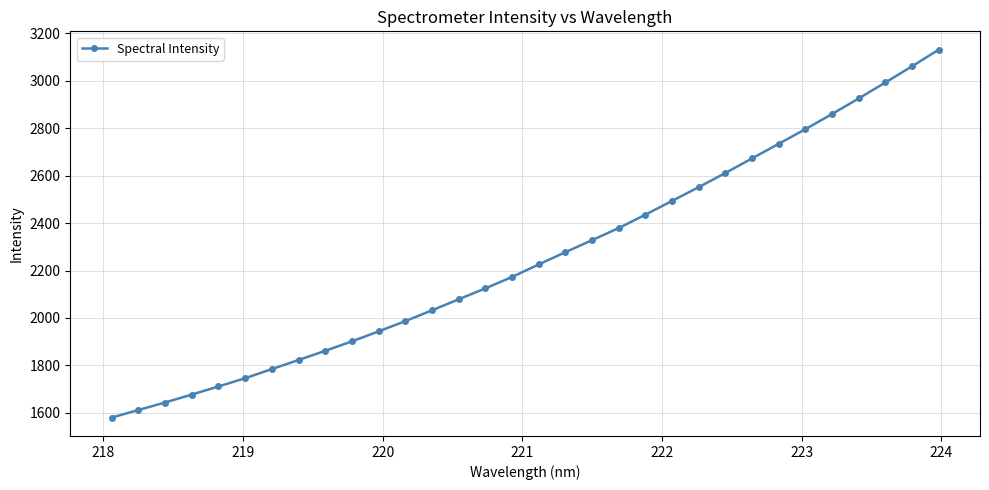

What is the minimum value shown in the chart?

1580.0